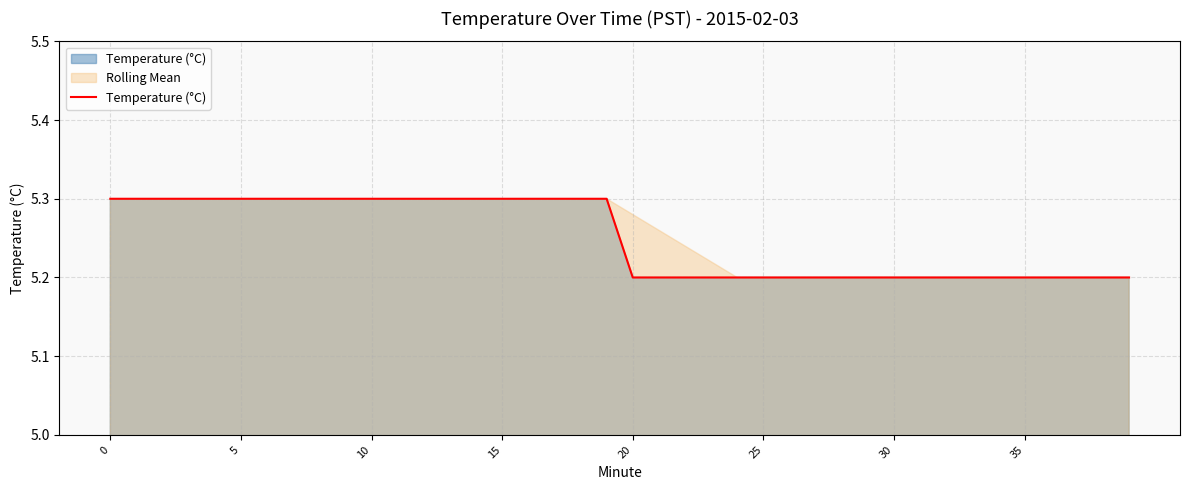

Reading left to right, list all the values displayed in this chart.

5.3	5.3	5.3	5.3	5.3	5.3	5.3	5.3	5.3	5.3	5.3	5.3	5.3	5.3	5.3	5.3	5.3	5.3	5.3	5.3	5.2	5.2	5.2	5.2	5.2	5.2	5.2	5.2	5.2	5.2	5.2	5.2	5.2	5.2	5.2	5.2	5.2	5.2	5.2	5.2